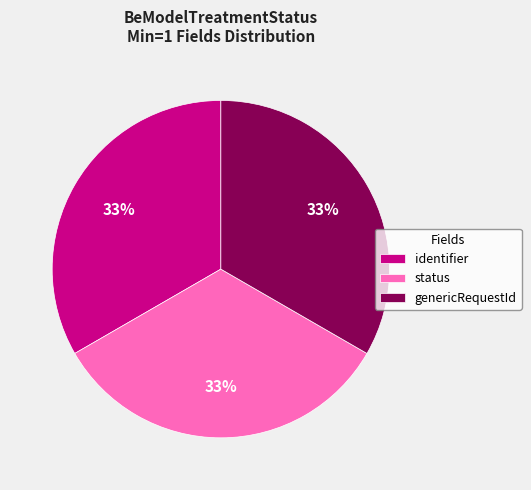

True or false: genericRequestId accounts for 21% of the total.

False